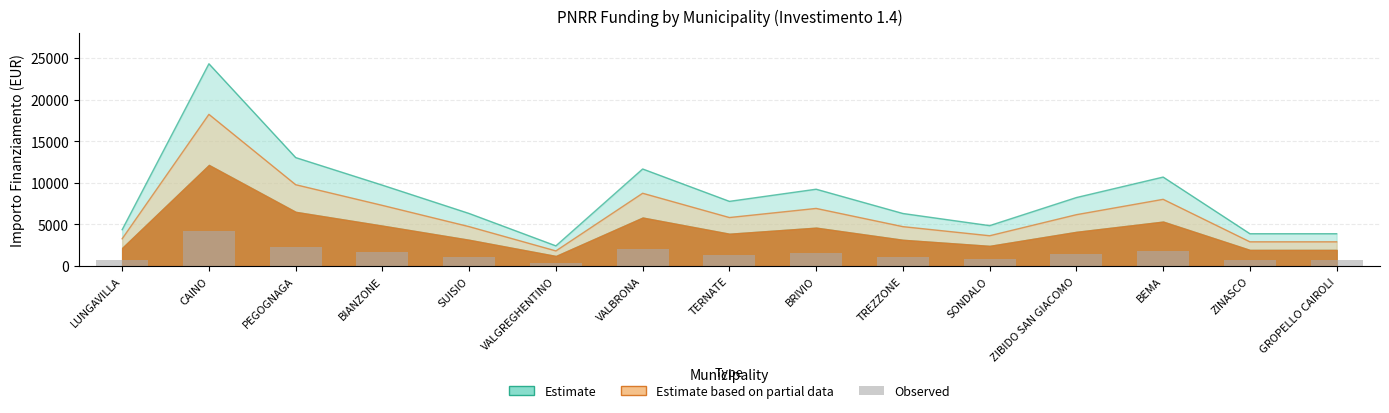

How many data points does each series have?

15